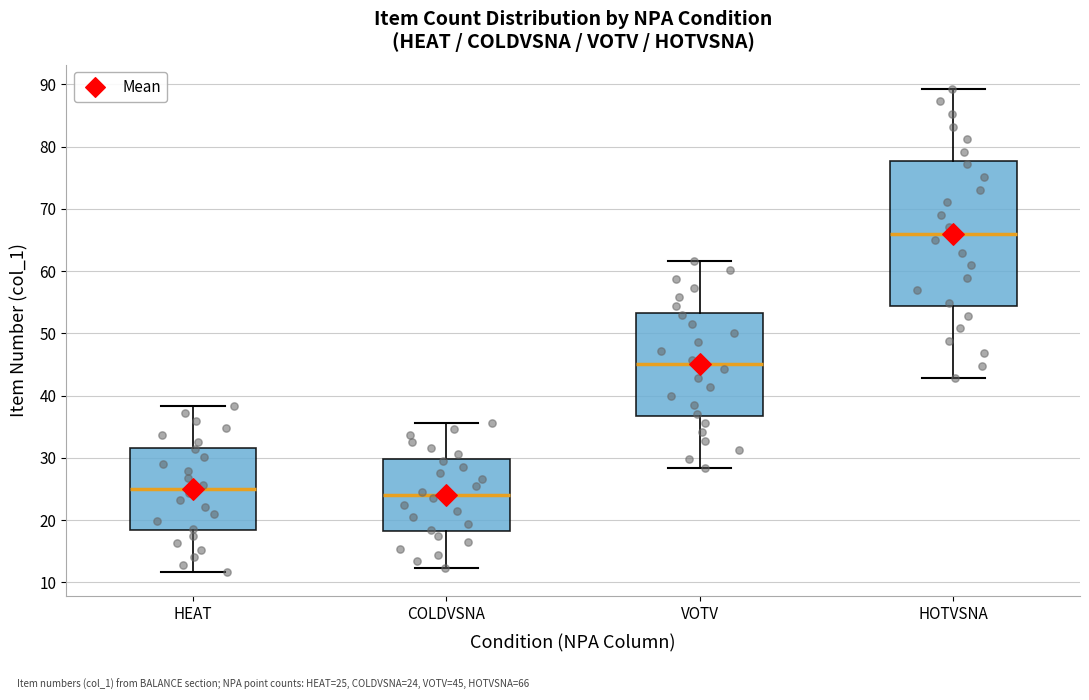

Which box's median line is the highest?

HOTVSNA